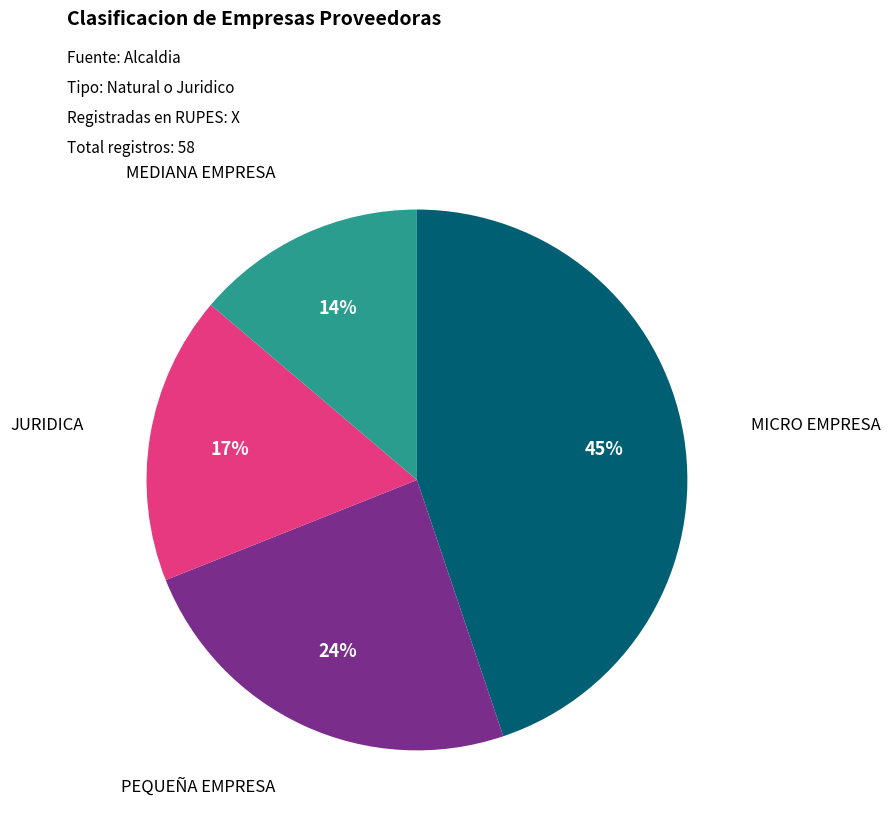

To the nearest percent, what is the difference between the largest and smallest slice percentages?

31%